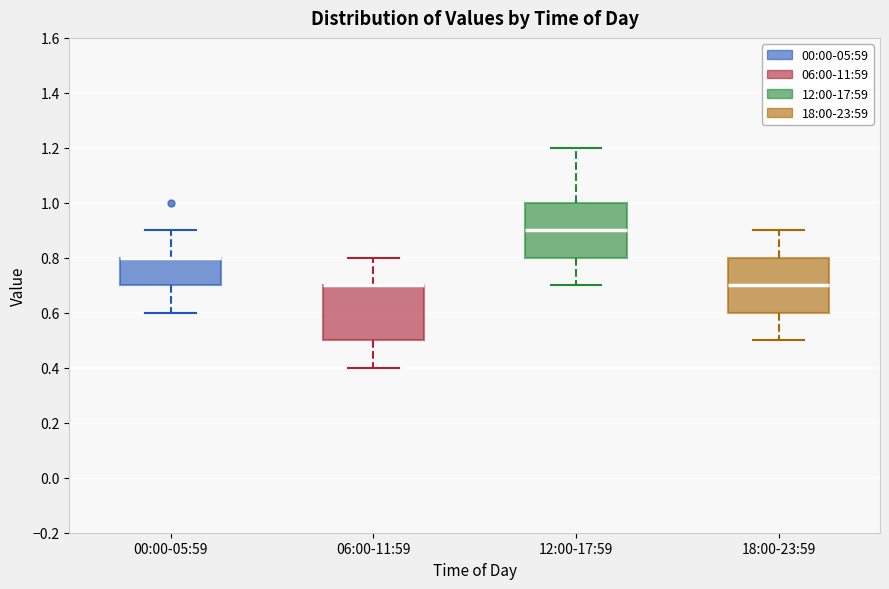

Reading left to right, read every box against the y-axis: the position of its median line, the range the box covers, and the ends of its whiskers. The values are not printed on the chart, so give them approximately, as read against the axis.

00:00-05:59: median 0.8 (drawn on the box's upper edge), box 0.7 to 0.8, whiskers 0.6 to 0.9
06:00-11:59: median 0.7 (drawn on the box's upper edge), box 0.5 to 0.7, whiskers 0.4 to 0.8
12:00-17:59: median 0.9, box 0.8 to 1.0, whiskers 0.7 to 1.2
18:00-23:59: median 0.7, box 0.6 to 0.8, whiskers 0.5 to 0.9